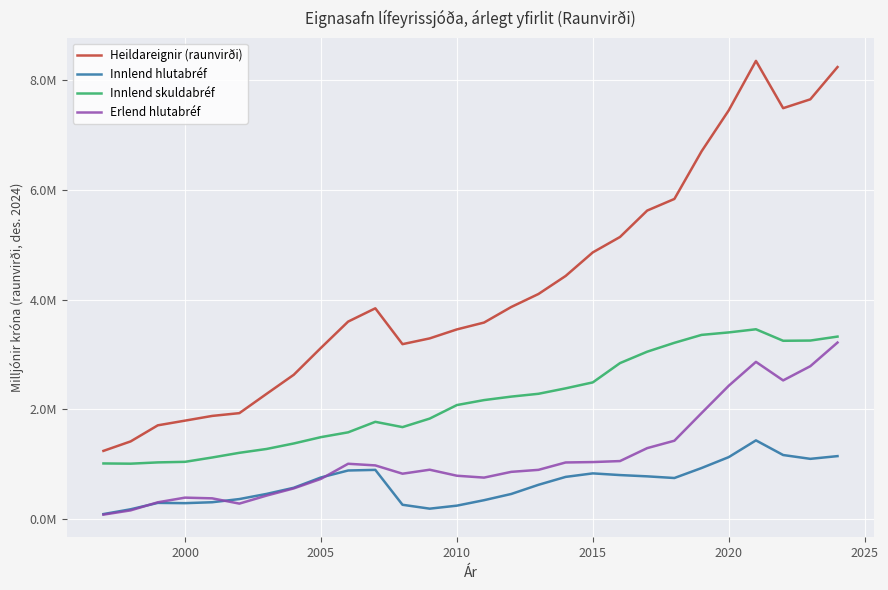

True or false: Erlend hlutabréf and Heildareignir (raunvirði) intersect in this chart.

False